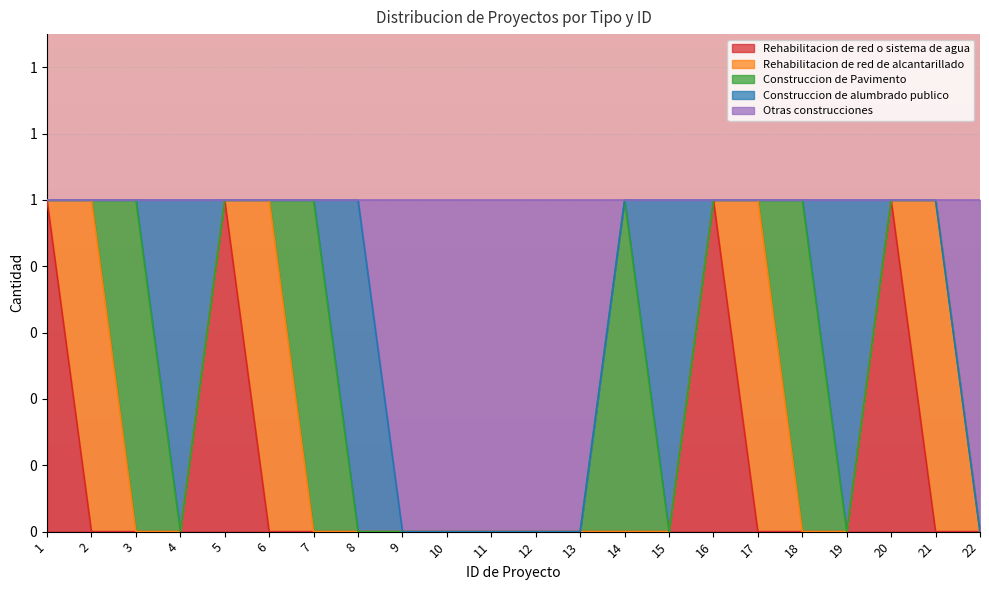

What is the total value across all series at 22?

1